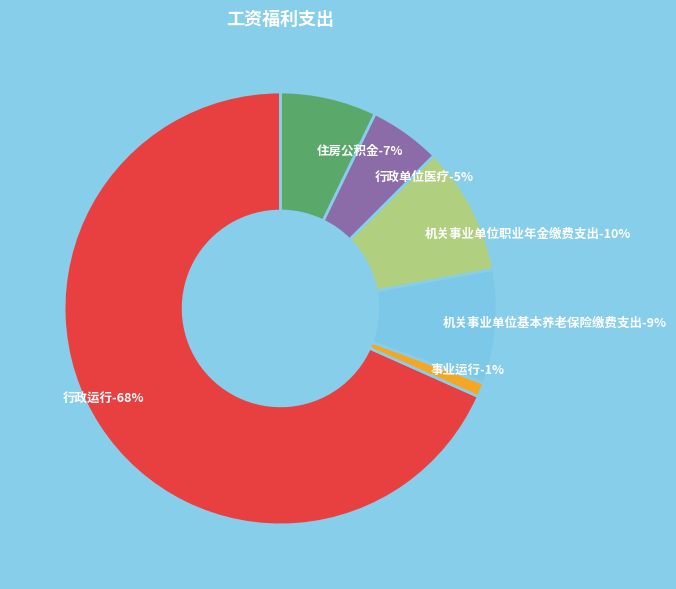

What is the ratio of the value at 行政运行 to the value at 行政单位医疗?

12.8